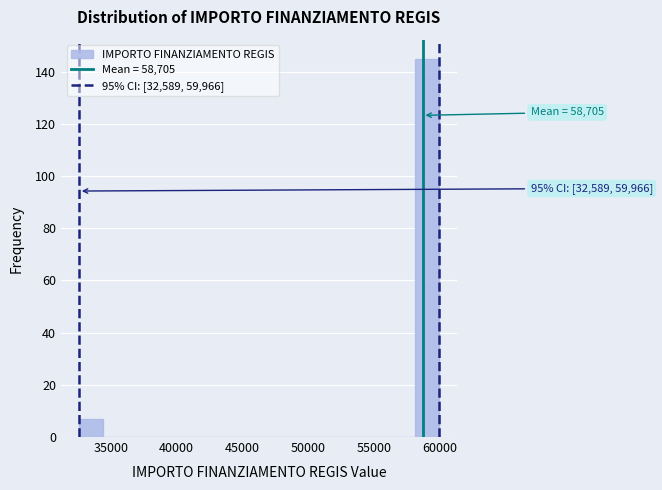

Around what value on the x-axis is the tallest bar? Give the approximate position of its centre, as read against the axis.

59000